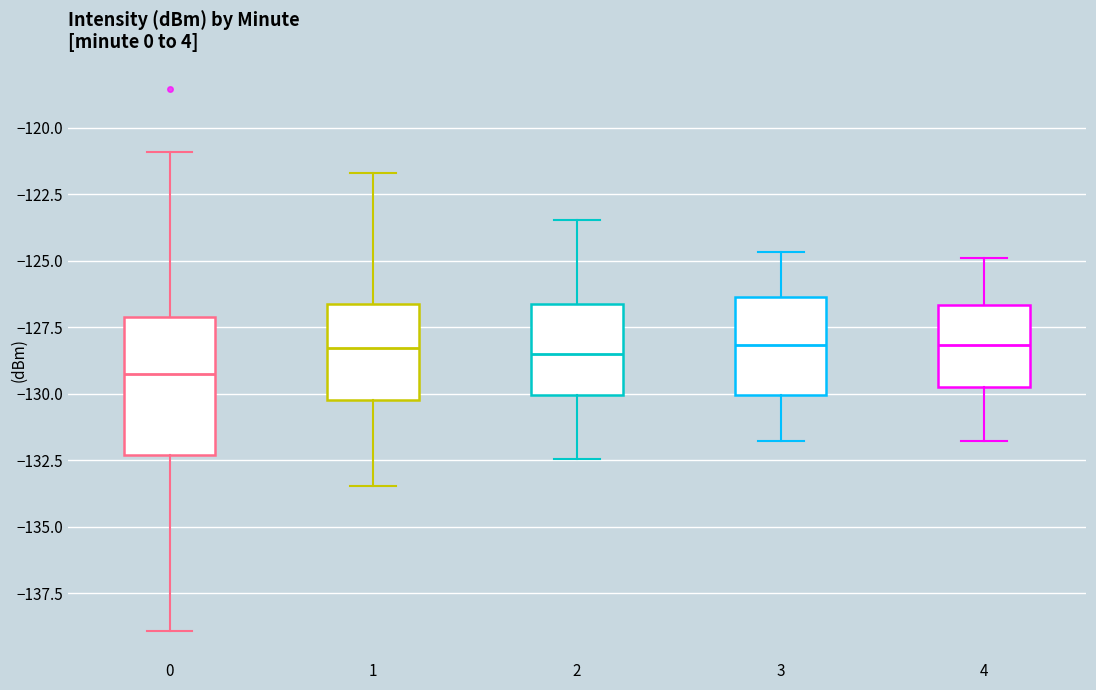

Reading left to right, read every box against the y-axis: the position of its median line, the range the box covers, and the ends of its whiskers. The values are not printed on the chart, so give them approximately, as read against the axis.

0: median -129.5, box -132.5 to -127.0, whiskers -139.0 to -121.0
1: median -128.5, box -130.0 to -126.5, whiskers -133.5 to -121.5
2: median -128.5, box -130.0 to -126.5, whiskers -132.5 to -123.5
3: median -128.0, box -130.0 to -126.5, whiskers -132.0 to -124.5
4: median -128.0, box -130.0 to -126.5, whiskers -132.0 to -125.0